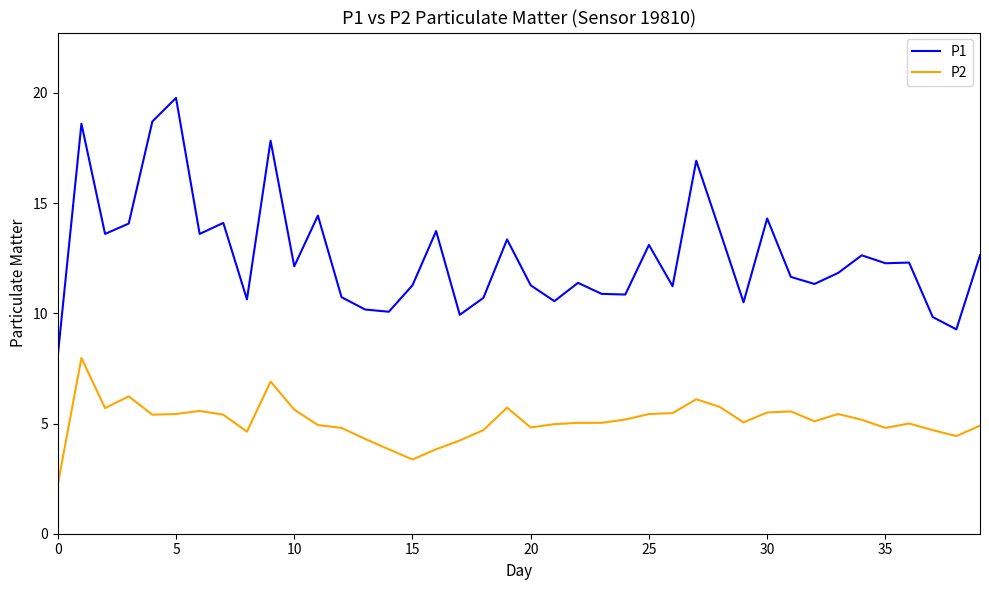

What are all the series names shown in the legend?

P1, P2